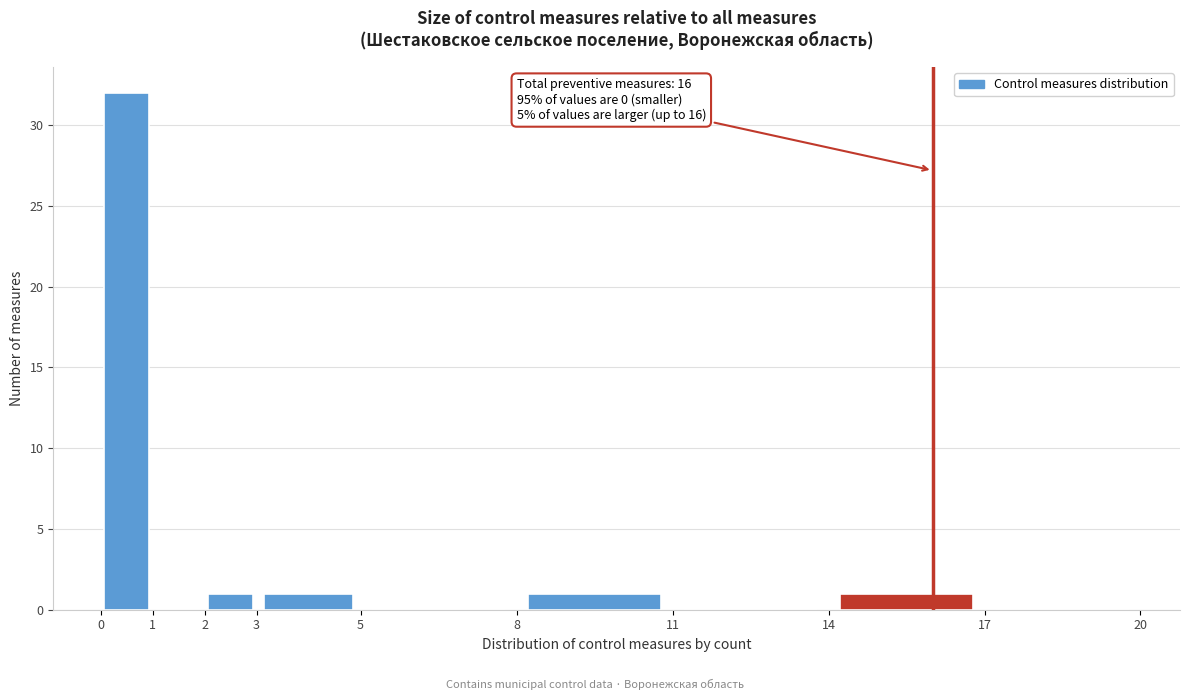

Which range on the x-axis has the tallest bar?

0 to 1